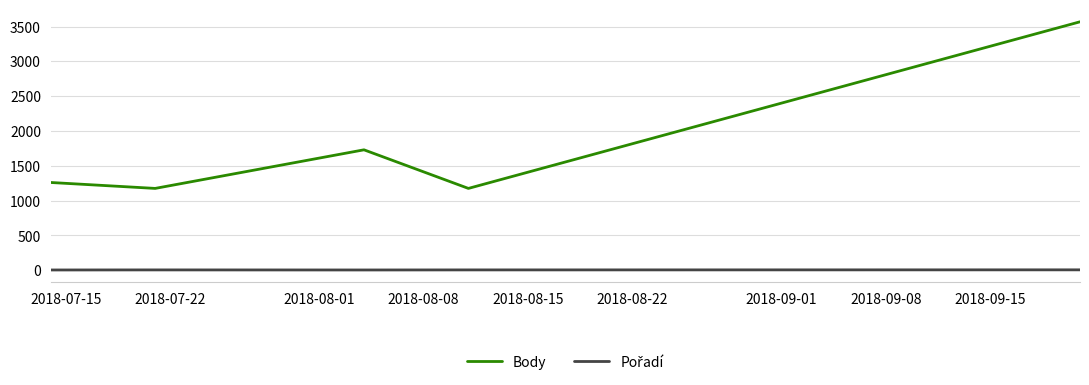

Which series has the largest total across all categories?

Body